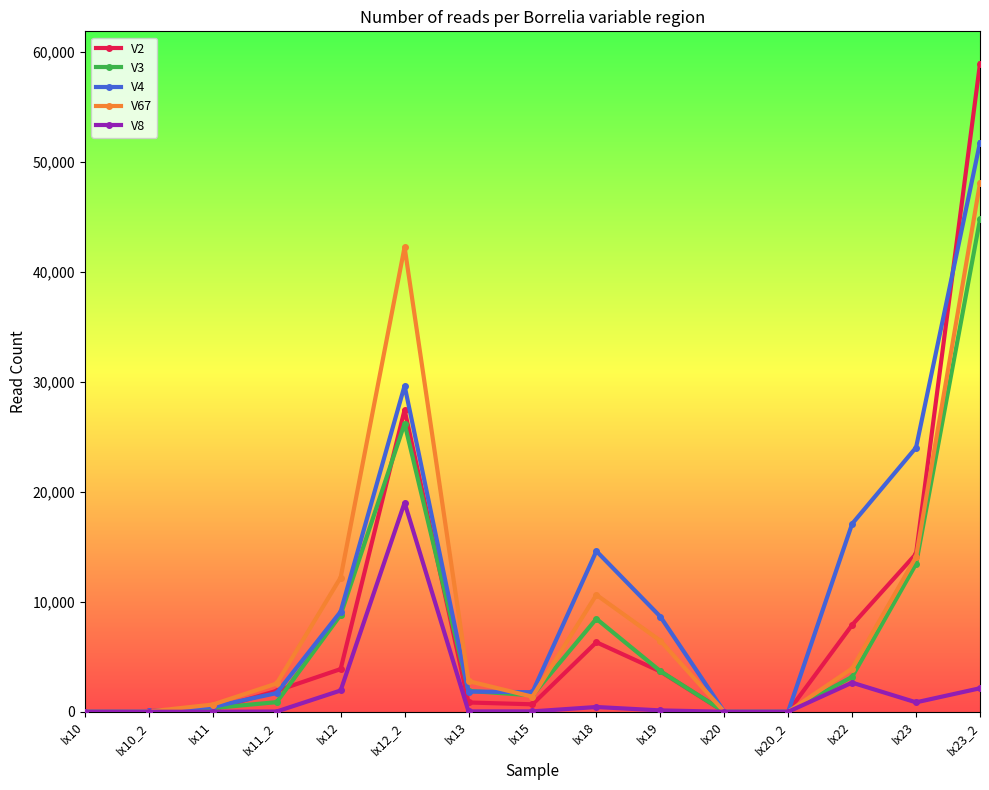

What is the average value of the V3 series?

7549